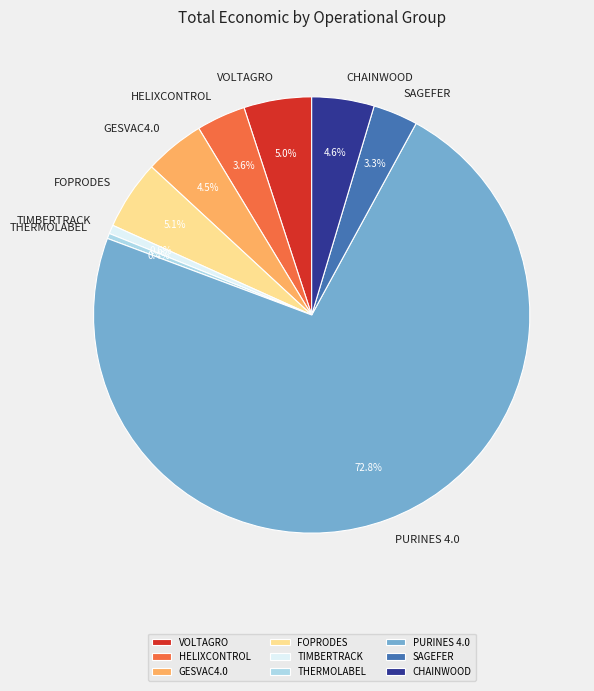

Count the number of slices in the pie.

9